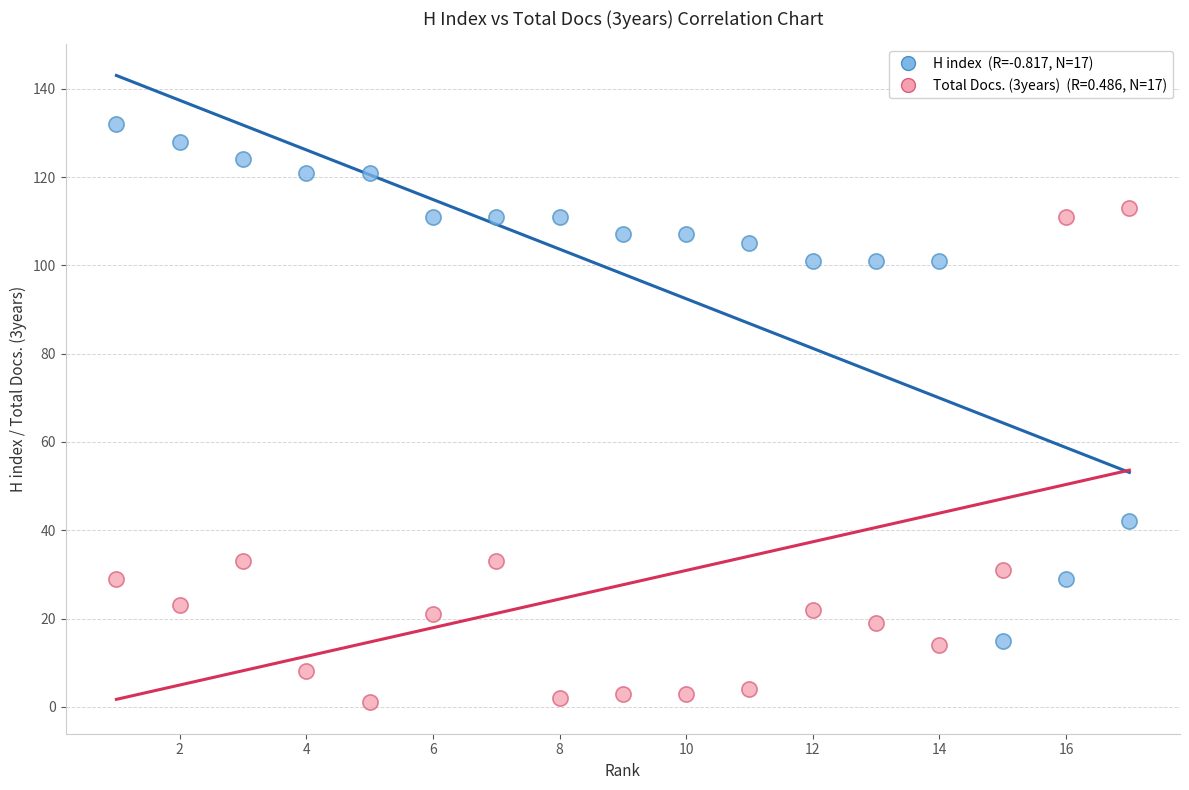

Across all data points, what is the range of X values (max minus min)?

16